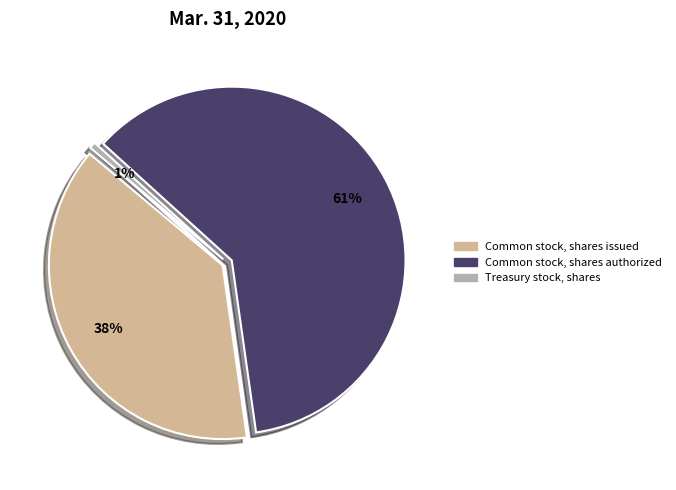

Count the number of slices in the pie.

3